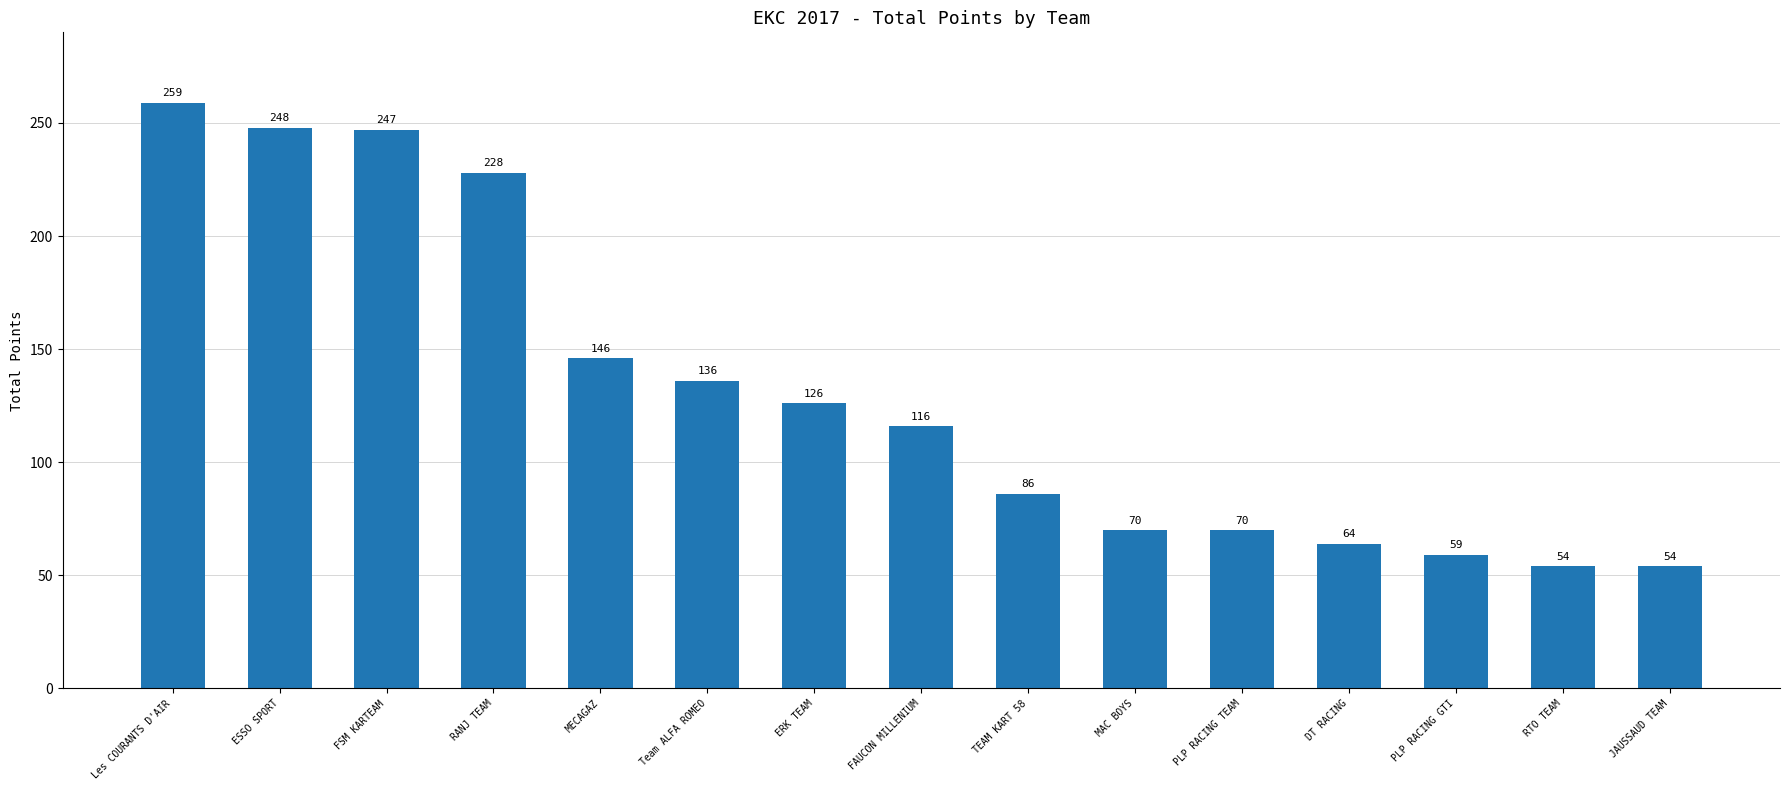

Reading left to right, list all the values displayed in this chart.

Les COURANTS D'AIR=259	ESSO SPORT=248	FSM KARTEAM=247	RANJ TEAM=228	MECAGAZ=146	Team ALFA ROMEO=136	ERK TEAM=126	FAUCON MILLENIUM=116	TEAM KART 58=86	MAC BOYS=70	PLP RACING TEAM=70	DT RACING=64	PLP RACING GTI=59	RTO TEAM=54	JAUSSAUD TEAM=54